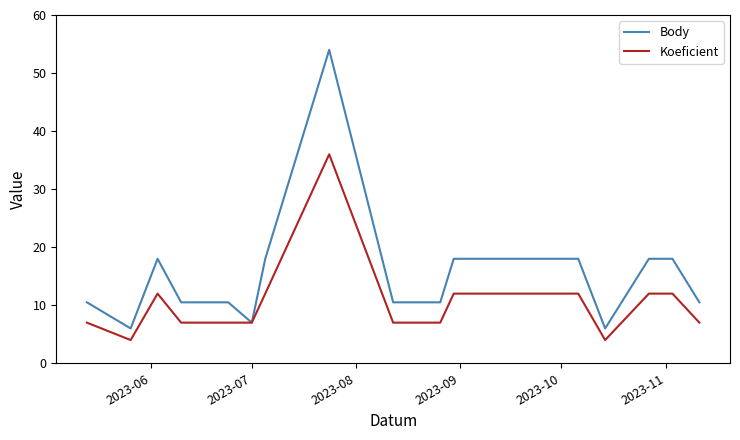

How many lines are shown in the chart?

2